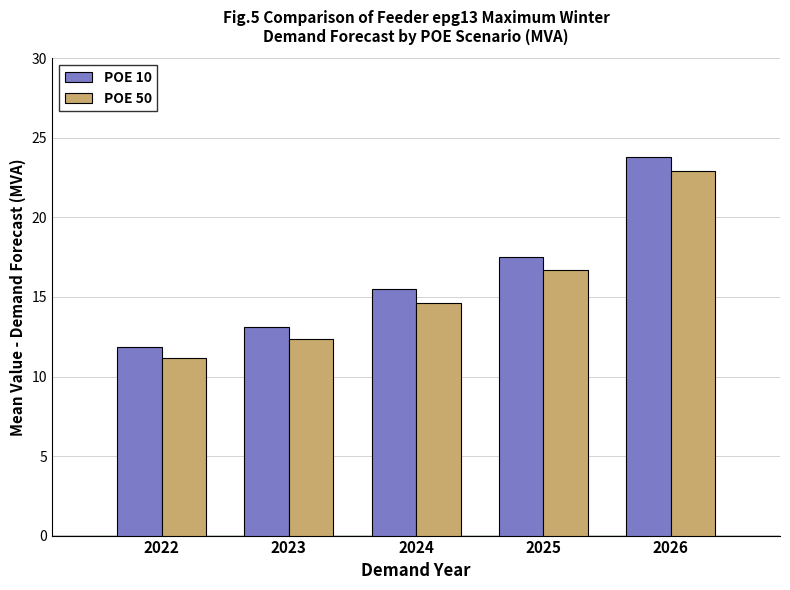

What is the sum of all POE 50 values?

77.7